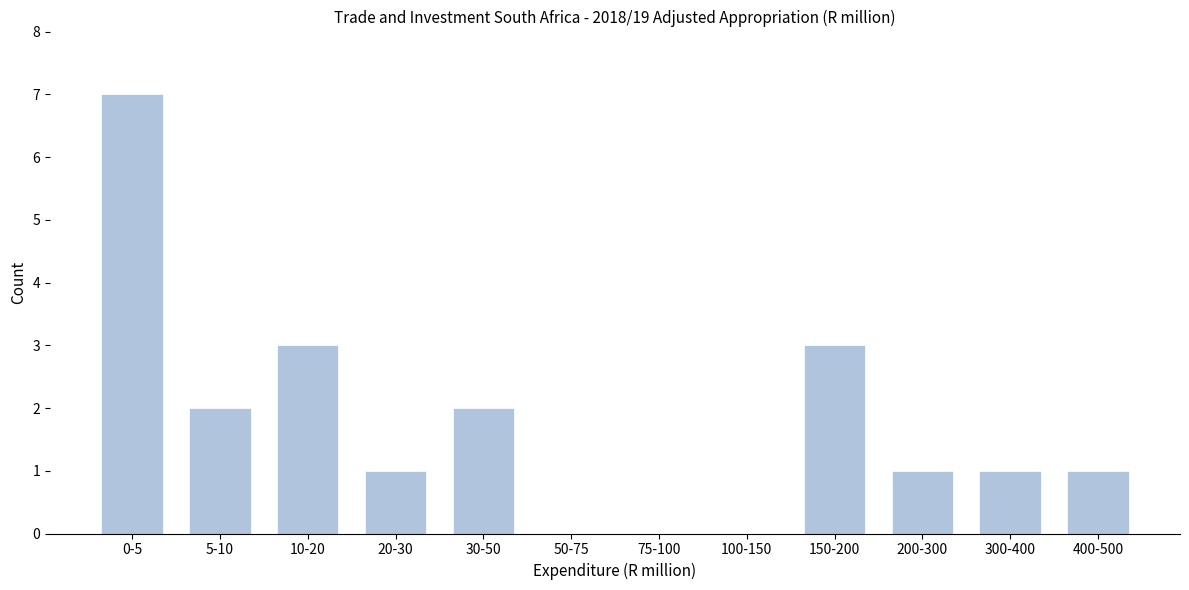

Reading right to left, transcribe all the data shown in this chart.

400-500=1	300-400=1	200-300=1	150-200=3	100-150=0	75-100=0	50-75=0	30-50=2	20-30=1	10-20=3	5-10=2	0-5=7